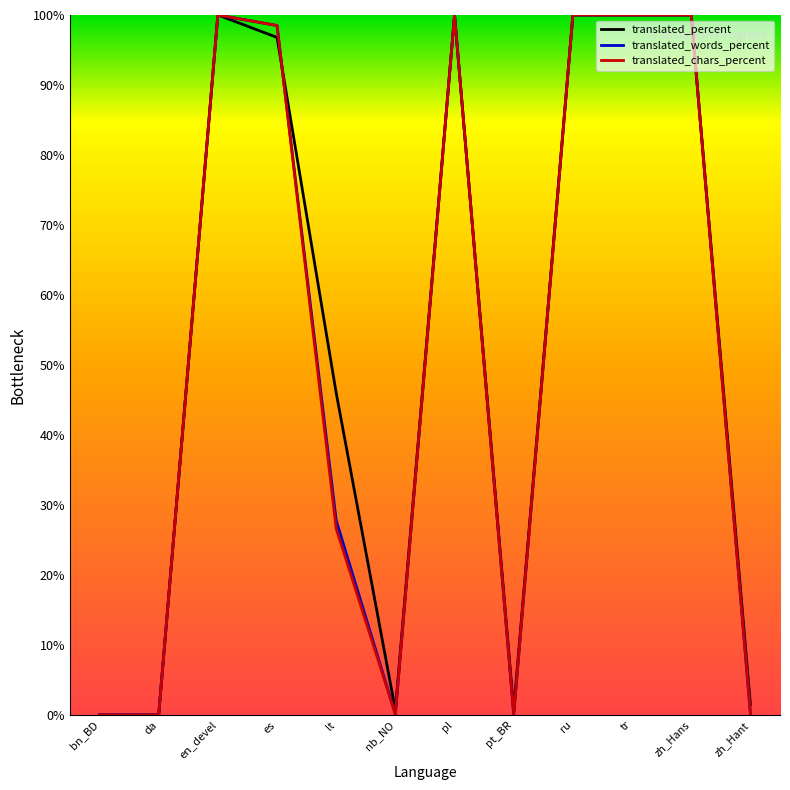

At which label is translated_percent closest to 50?

lt